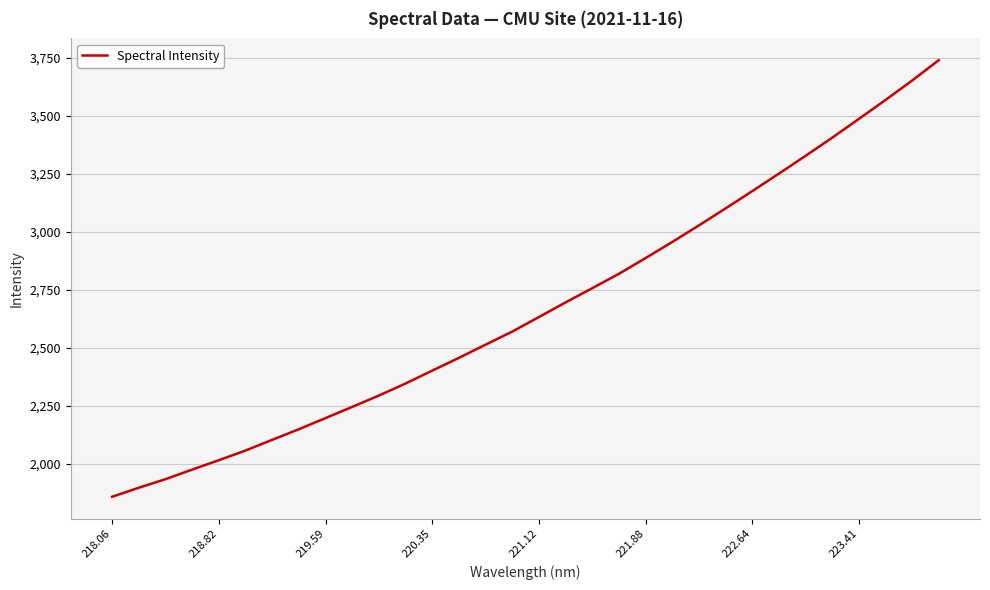

What is the greatest value displayed?

3740.9